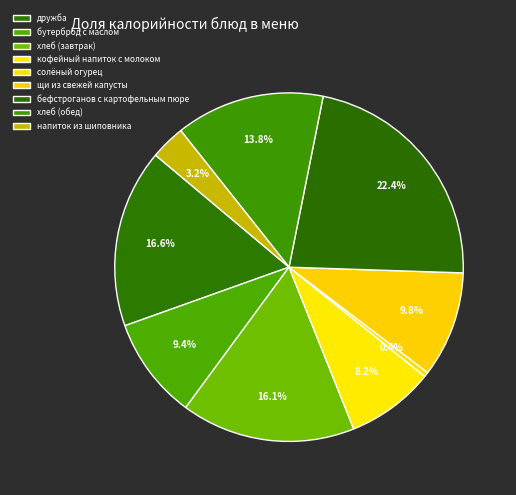

What is the ratio of the value at солёный огурец to the value at напиток из шиповника?

0.1